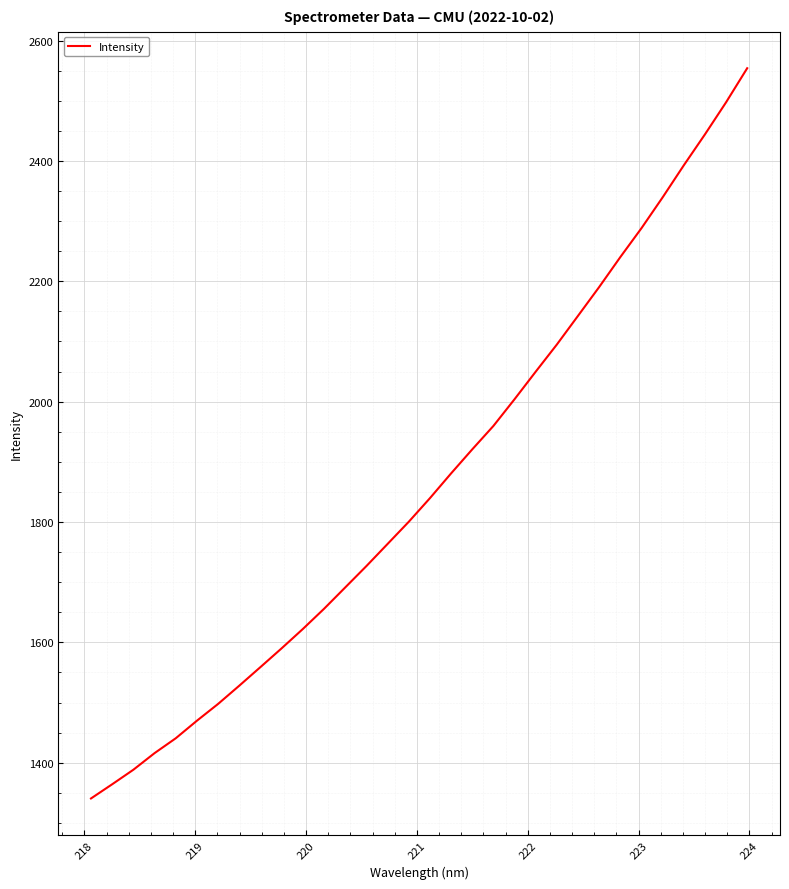

What is the minimum value shown in the chart?

1340.5